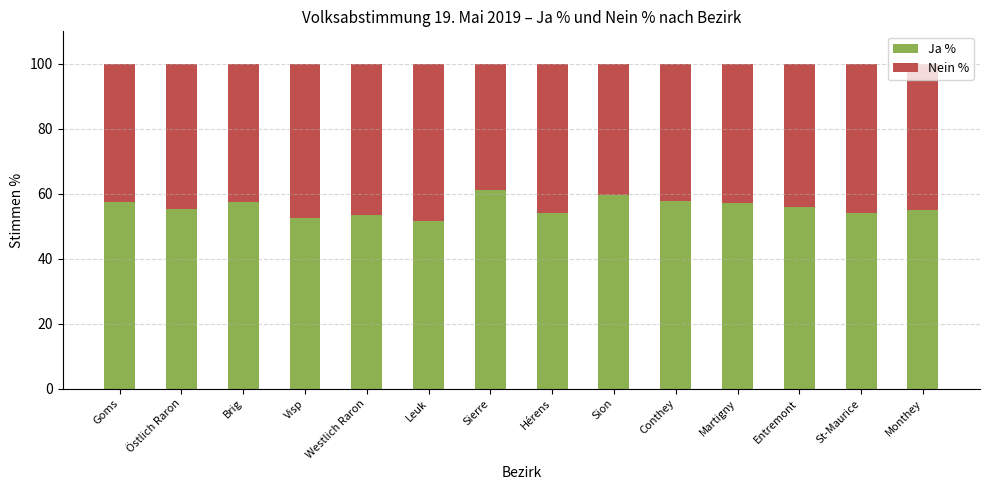

What is the difference between the maximum and minimum values in the Ja % series?

9.4